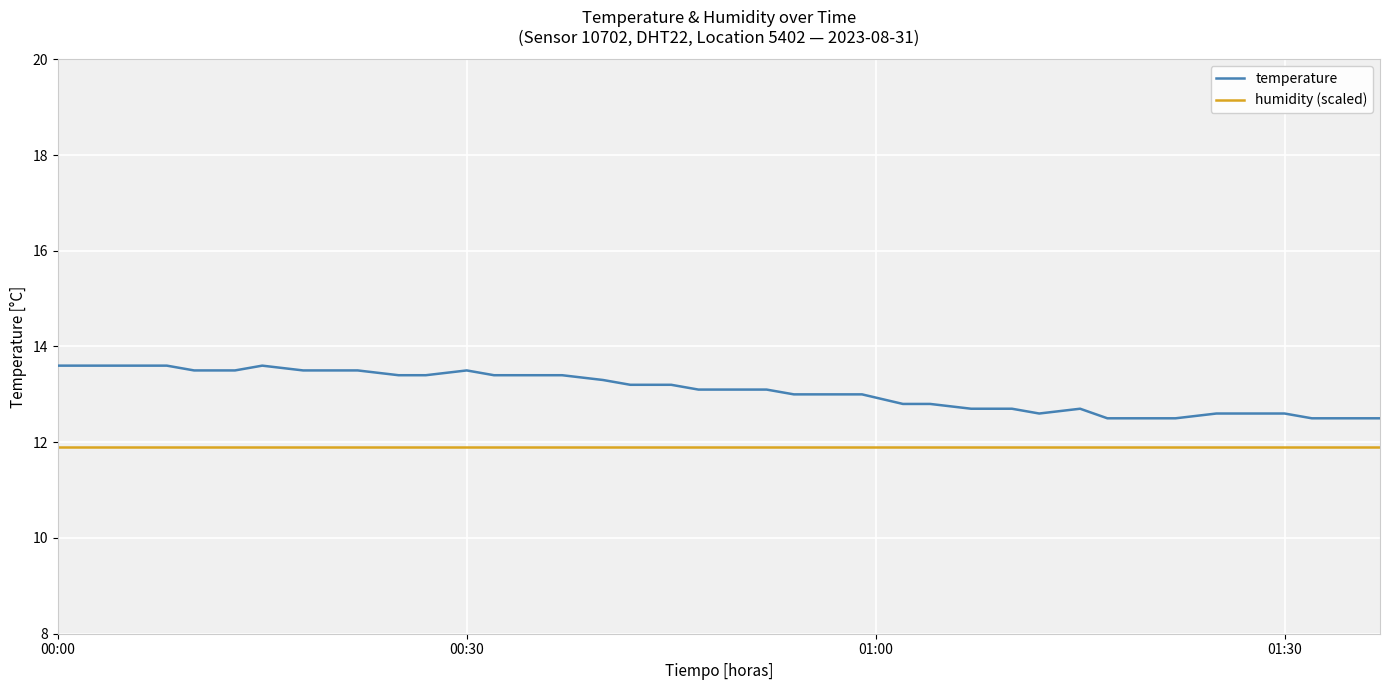

True or false: temperature has more than 1 points higher than both neighbors.

True